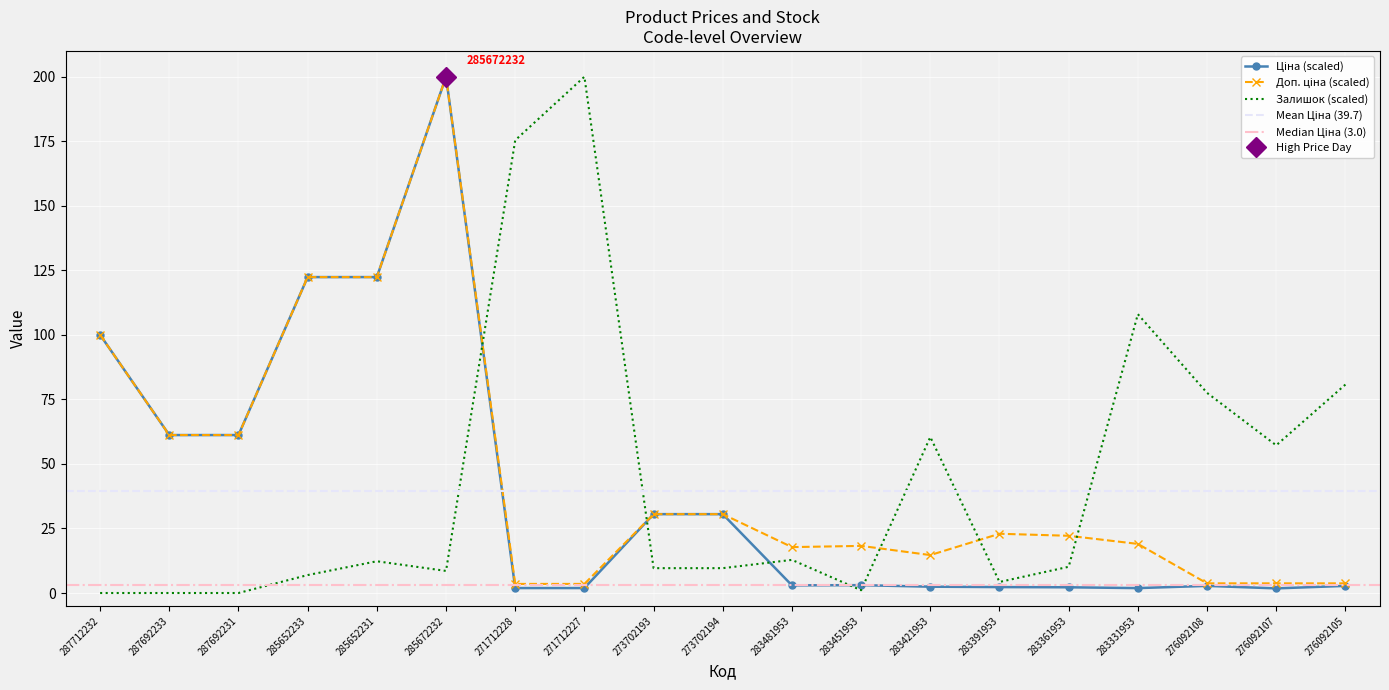

True or false: Ціна and Доп. ціна cross at least once.

False